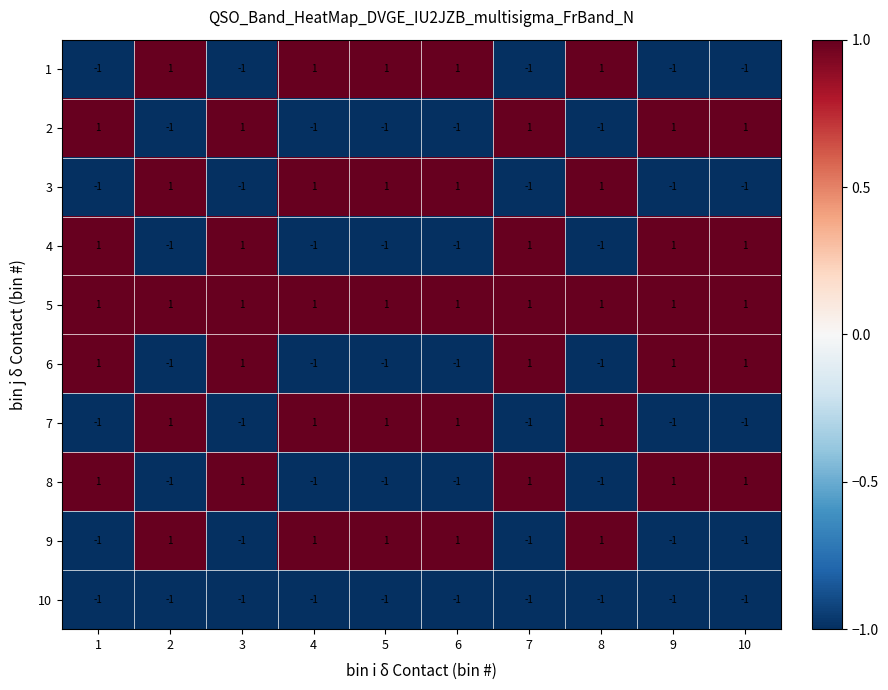

Which series has the largest total across all categories?

5